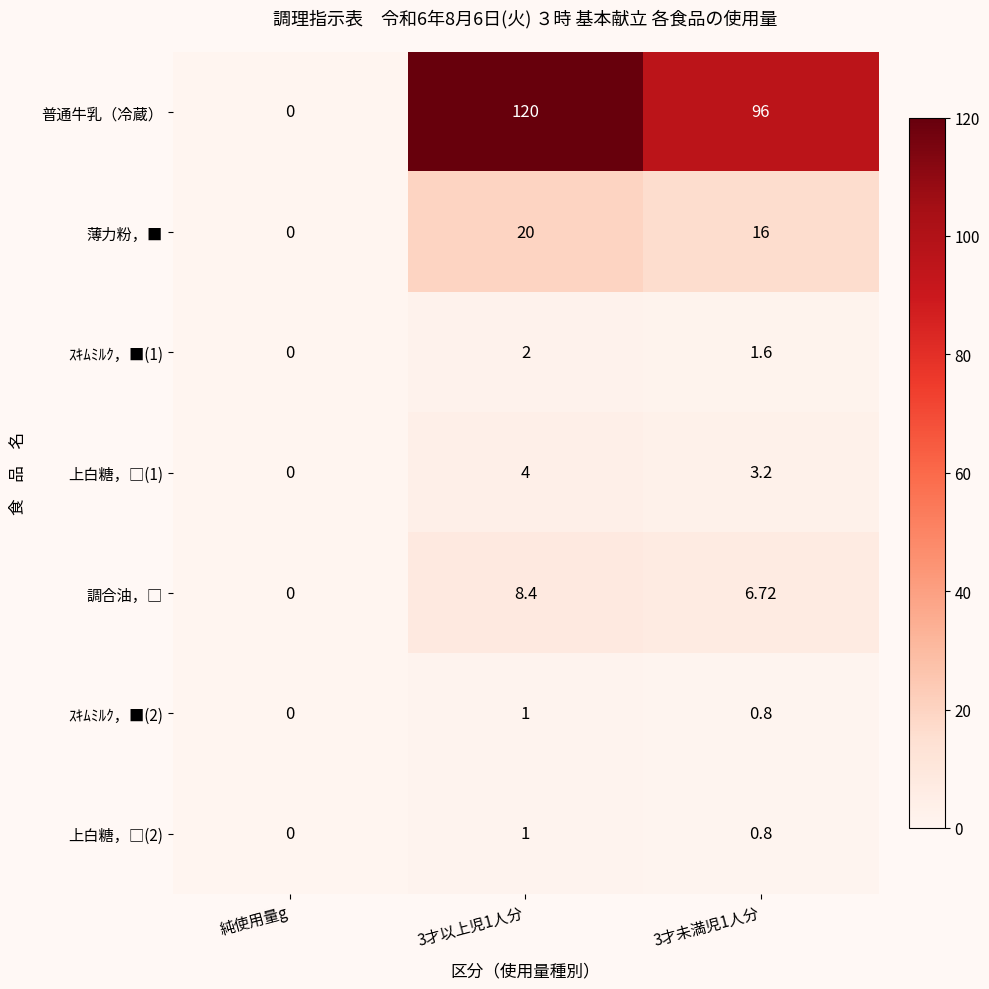

Which label corresponds to the smallest value in the chart?

純使用量g